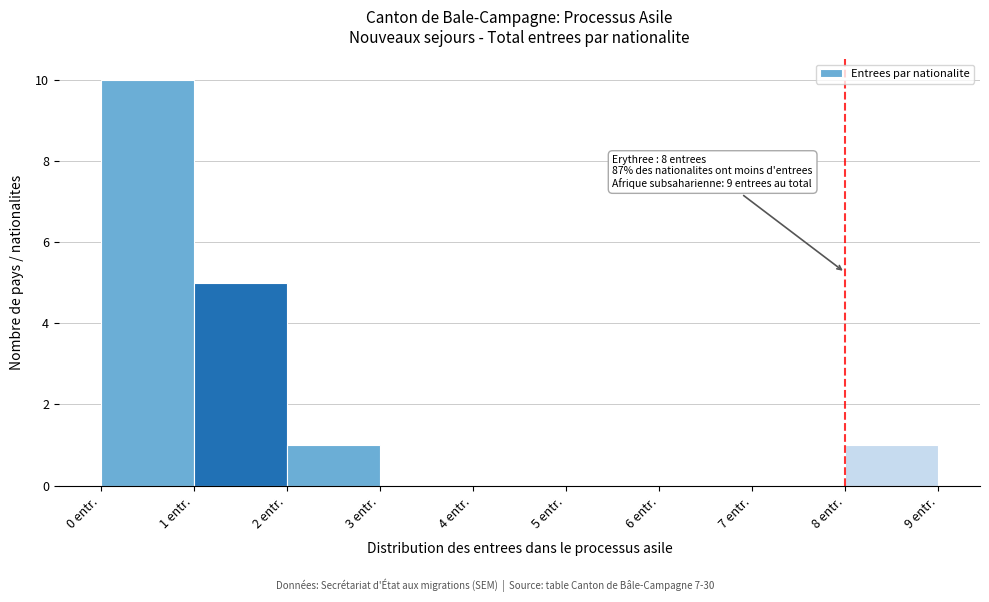

Which range on the x-axis has the tallest bar?

0 to 1